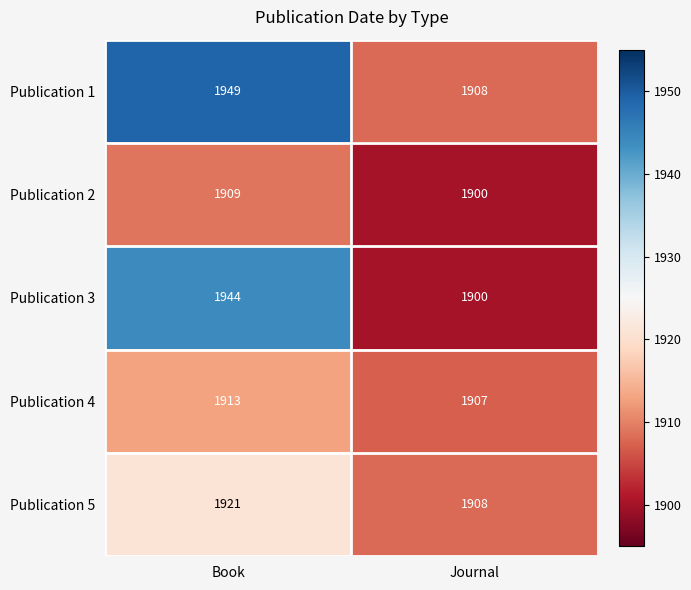

Is it true that Publication 2 equals 2787 at Journal?

False